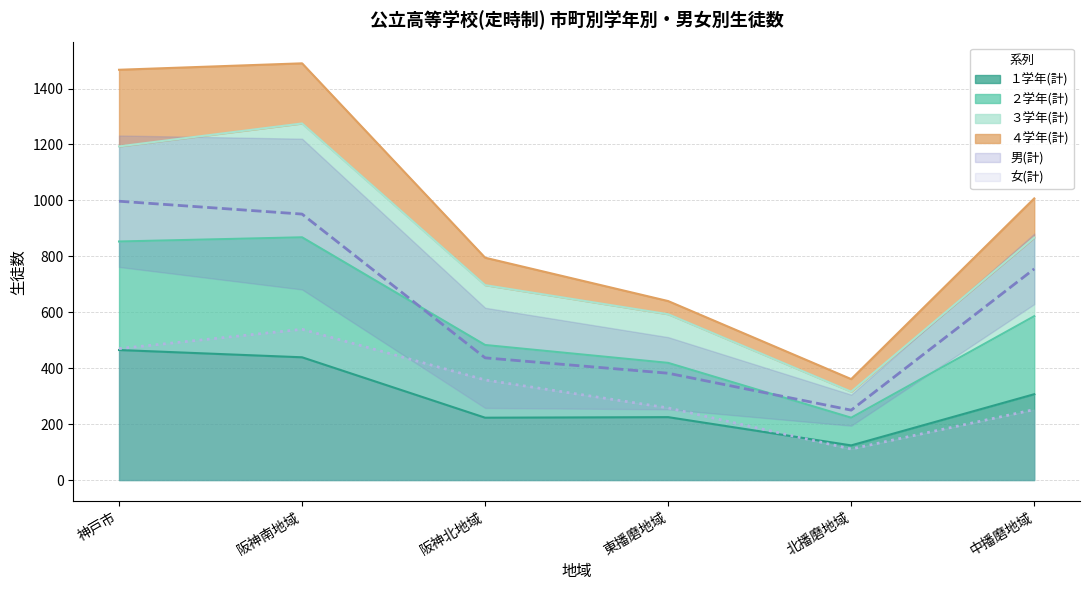

Read the 男(計) value at 阪神北地域.

437